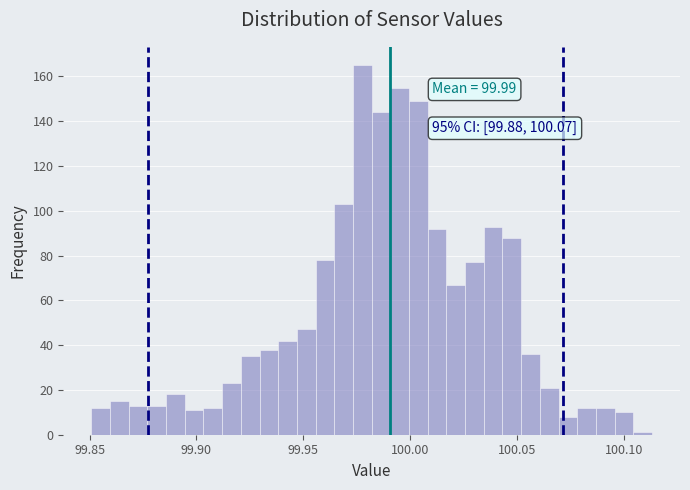

Read against the x-axis, roughly where is the centre of the tallest bar?

99.980